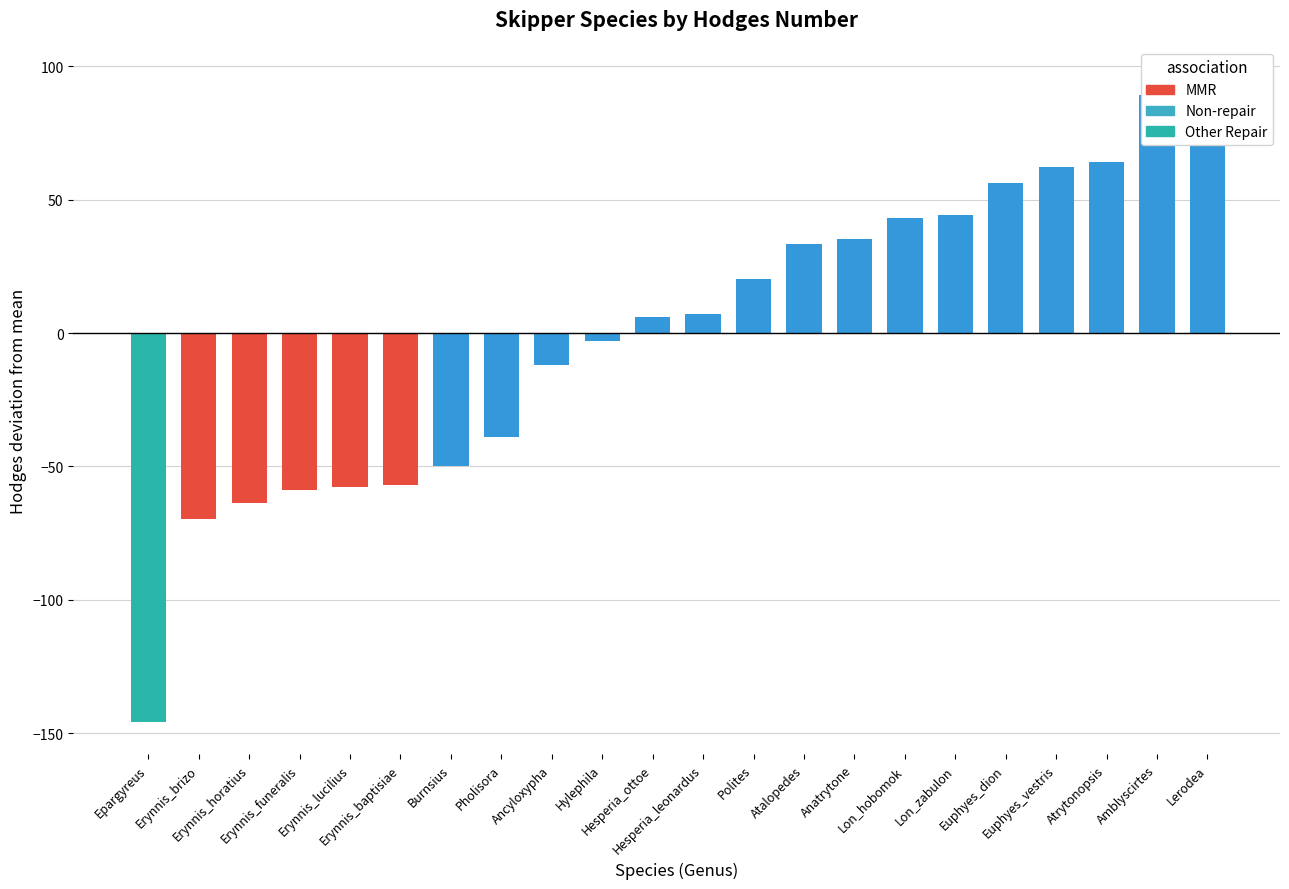

The value at Atalopedes is 12.4. True or false?

False